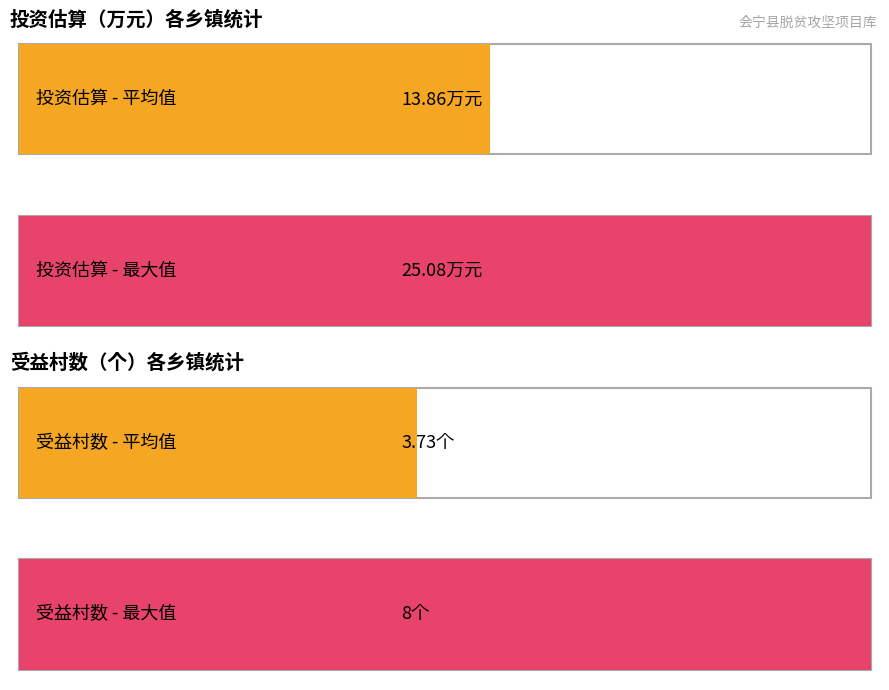

The value of 受益村数（个） at 柴家门镇 is 5.4. True or false?

False